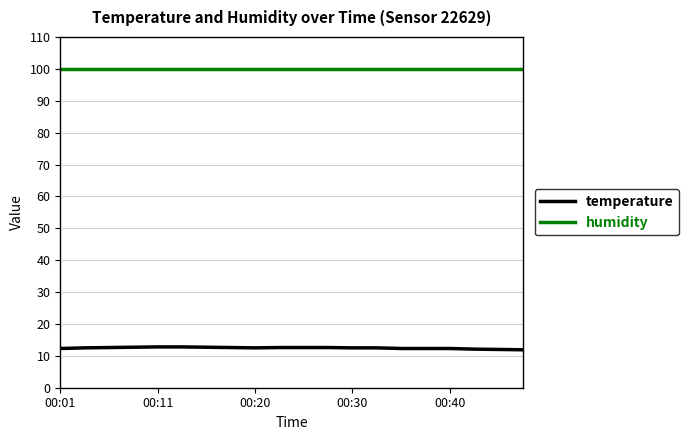

Which series has the largest total across all categories?

humidity